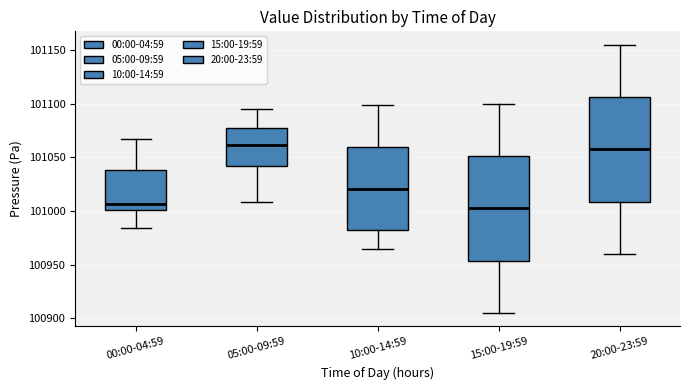

Reading left to right, transcribe this box plot: for each box, give where its median line is, the range the box spans, and where its two whiskers end, as read against the y-axis. The values are not printed on the chart, so give them approximately, as read against the axis.

00:00-04:59: median 101005, box 101000 to 101040, whiskers 100985 to 101065
05:00-09:59: median 101060, box 101040 to 101075, whiskers 101010 to 101095
10:00-14:59: median 101020, box 100985 to 101060, whiskers 100965 to 101100
15:00-19:59: median 101005, box 100955 to 101050, whiskers 100905 to 101100
20:00-23:59: median 101060, box 101010 to 101105, whiskers 100960 to 101155